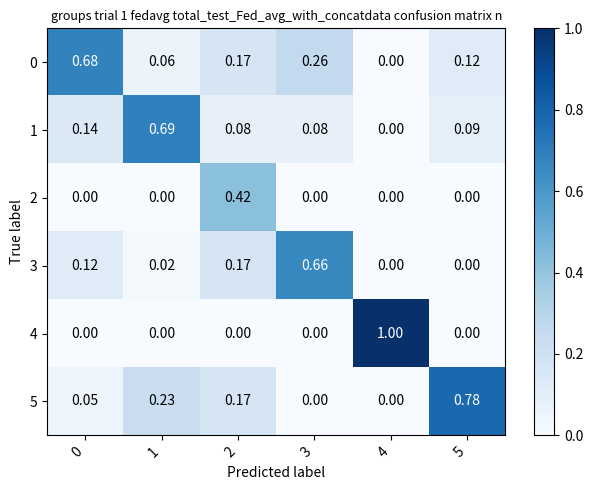

Is the value of 5 at 0 greater than the value of 3 at 4?

Yes